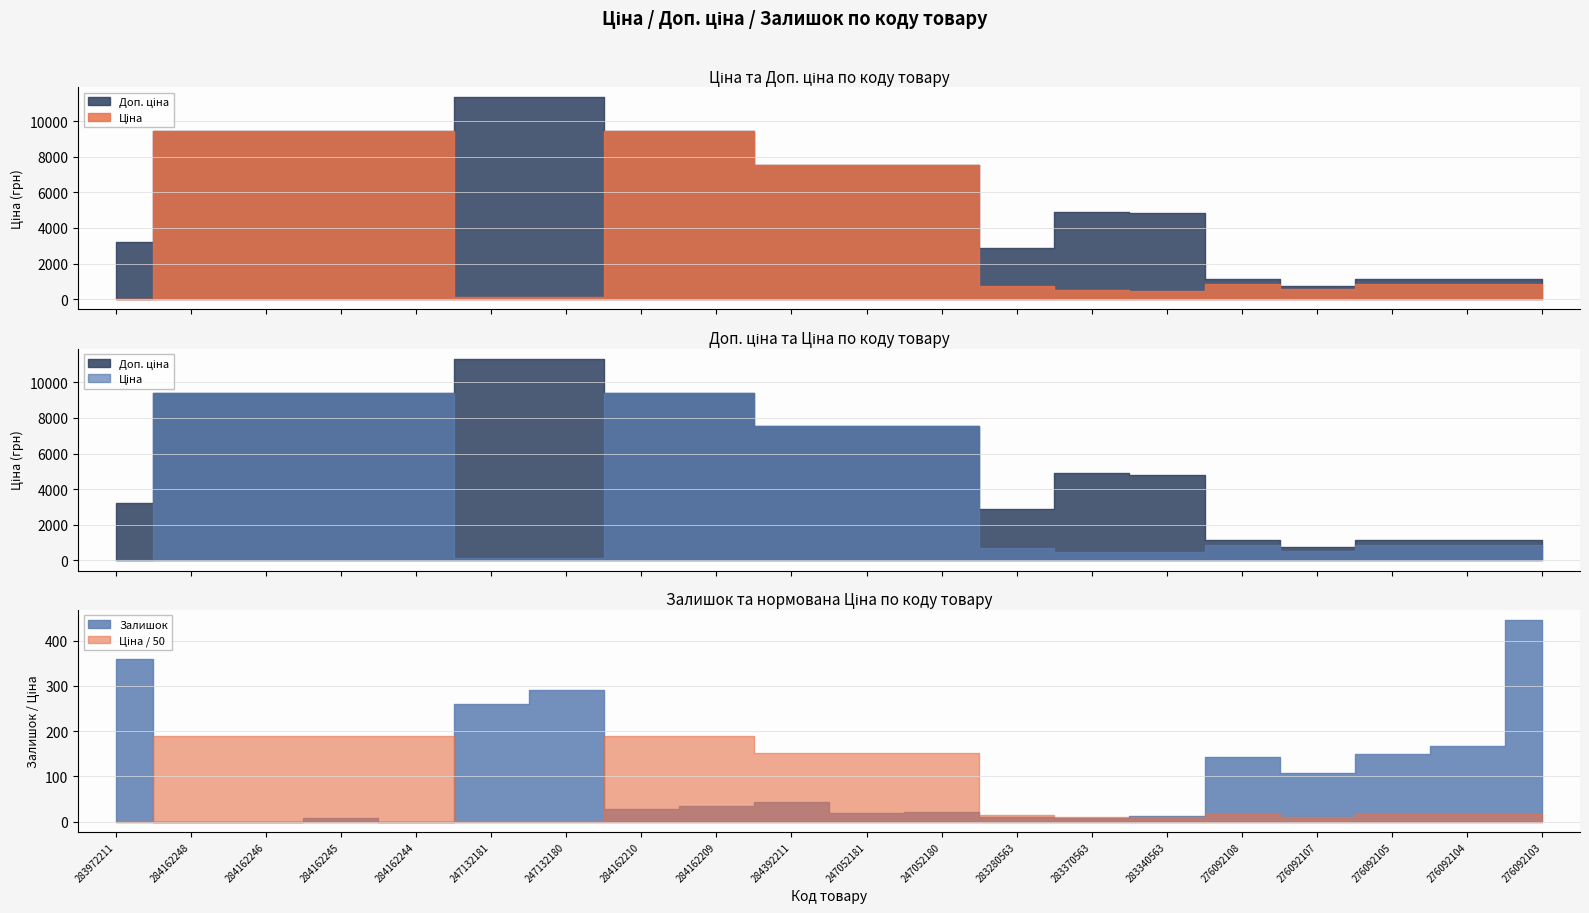

True or false: Залишок and Доп. ціна cross at least once.

False